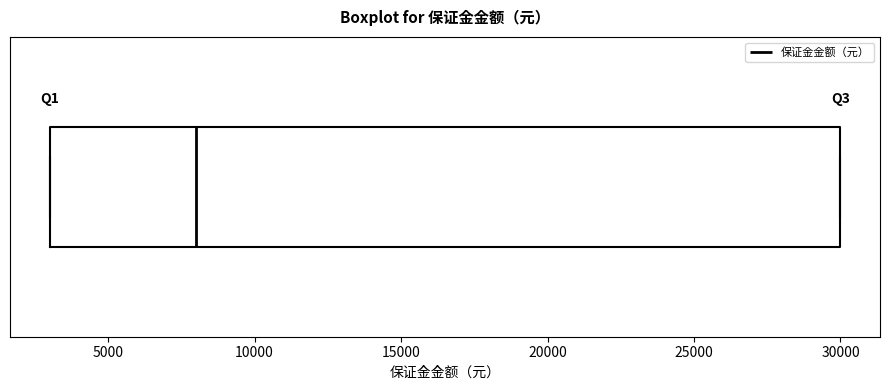

Read this box plot against the x-axis: the position of the median line, the range covered by the box, and the ends of both whiskers. The values are not printed on the chart, so give them approximately, as read against the axis.

median 8000, box 3000 to 30000, whiskers 3000 to 30000